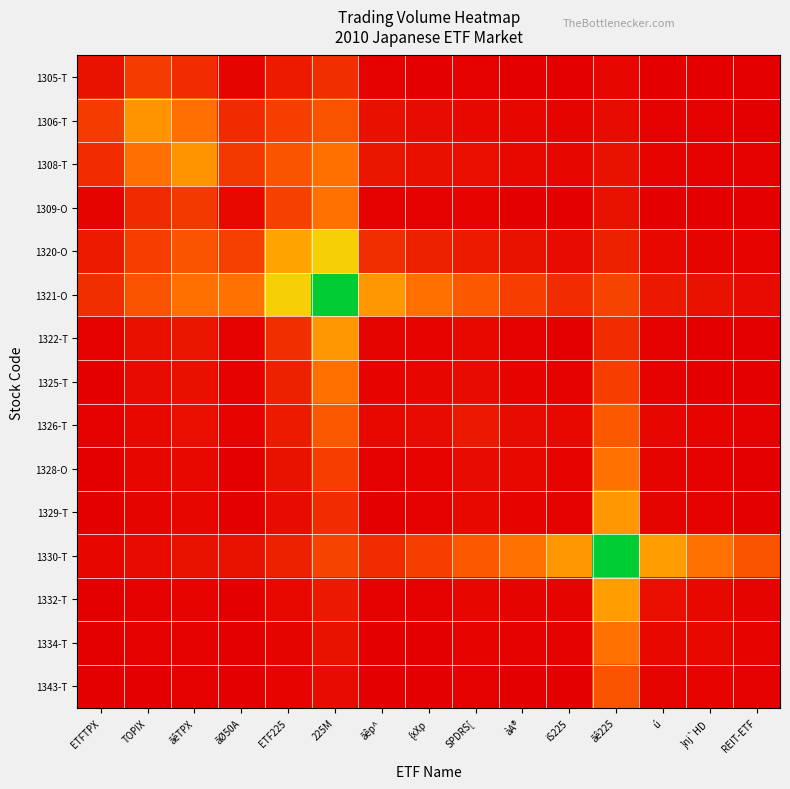

Reading left to right, extract all data points from this chart.

1305-T: ETFTPX=0.0	TOPIX=0.2	ãêTPX=0.1	ãØ50A=0.0	ETF225=0.1	225M=0.1	ãêp^=0.0	{xXp=0.0	SPDRS[=0.0	àA®=0.0	iS225=0.0	ãê225=0.0	ú=0.0	}nj`HD=0.0	REIT-ETF=0.0
1306-T: ETFTPX=0.2	TOPIX=0.4	ãêTPX=0.3	ãØ50A=0.1	ETF225=0.2	225M=0.2	ãêp^=0.0	{xXp=0.0	SPDRS[=0.0	àA®=0.0	iS225=0.0	ãê225=0.0	ú=0.0	}nj`HD=0.0	REIT-ETF=0.0
1308-T: ETFTPX=0.1	TOPIX=0.3	ãêTPX=0.4	ãØ50A=0.1	ETF225=0.2	225M=0.3	ãêp^=0.1	{xXp=0.0	SPDRS[=0.0	àA®=0.0	iS225=0.0	ãê225=0.0	ú=0.0	}nj`HD=0.0	REIT-ETF=0.0
1309-O: ETFTPX=0.0	TOPIX=0.1	ãêTPX=0.1	ãØ50A=0.0	ETF225=0.2	225M=0.3	ãêp^=0.0	{xXp=0.0	SPDRS[=0.0	àA®=0.0	iS225=0.0	ãê225=0.0	ú=0.0	}nj`HD=0.0	REIT-ETF=0.0
1320-O: ETFTPX=0.1	TOPIX=0.2	ãêTPX=0.2	ãØ50A=0.2	ETF225=0.4	225M=0.5	ãêp^=0.1	{xXp=0.1	SPDRS[=0.1	àA®=0.0	iS225=0.0	ãê225=0.1	ú=0.0	}nj`HD=0.0	REIT-ETF=0.0
1321-O: ETFTPX=0.1	TOPIX=0.2	ãêTPX=0.3	ãØ50A=0.3	ETF225=0.5	225M=1.0	ãêp^=0.4	{xXp=0.3	SPDRS[=0.2	àA®=0.2	iS225=0.1	ãê225=0.2	ú=0.1	}nj`HD=0.0	REIT-ETF=0.0
1322-T: ETFTPX=0.0	TOPIX=0.0	ãêTPX=0.1	ãØ50A=0.0	ETF225=0.1	225M=0.4	ãêp^=0.0	{xXp=0.0	SPDRS[=0.0	àA®=0.0	iS225=0.0	ãê225=0.1	ú=0.0	}nj`HD=0.0	REIT-ETF=0.0
1325-T: ETFTPX=0.0	TOPIX=0.0	ãêTPX=0.0	ãØ50A=0.0	ETF225=0.1	225M=0.3	ãêp^=0.0	{xXp=0.0	SPDRS[=0.0	àA®=0.0	iS225=0.0	ãê225=0.2	ú=0.0	}nj`HD=0.0	REIT-ETF=0.0
1326-T: ETFTPX=0.0	TOPIX=0.0	ãêTPX=0.0	ãØ50A=0.0	ETF225=0.1	225M=0.2	ãêp^=0.0	{xXp=0.0	SPDRS[=0.1	àA®=0.0	iS225=0.0	ãê225=0.2	ú=0.0	}nj`HD=0.0	REIT-ETF=0.0
1328-O: ETFTPX=0.0	TOPIX=0.0	ãêTPX=0.0	ãØ50A=0.0	ETF225=0.0	225M=0.2	ãêp^=0.0	{xXp=0.0	SPDRS[=0.0	àA®=0.0	iS225=0.0	ãê225=0.3	ú=0.0	}nj`HD=0.0	REIT-ETF=0.0
1329-T: ETFTPX=0.0	TOPIX=0.0	ãêTPX=0.0	ãØ50A=0.0	ETF225=0.0	225M=0.1	ãêp^=0.0	{xXp=0.0	SPDRS[=0.0	àA®=0.0	iS225=0.0	ãê225=0.4	ú=0.0	}nj`HD=0.0	REIT-ETF=0.0
1330-T: ETFTPX=0.0	TOPIX=0.0	ãêTPX=0.0	ãØ50A=0.0	ETF225=0.1	225M=0.2	ãêp^=0.1	{xXp=0.2	SPDRS[=0.2	àA®=0.3	iS225=0.4	ãê225=1.0	ú=0.4	}nj`HD=0.3	REIT-ETF=0.2
1332-T: ETFTPX=0.0	TOPIX=0.0	ãêTPX=0.0	ãØ50A=0.0	ETF225=0.0	225M=0.1	ãêp^=0.0	{xXp=0.0	SPDRS[=0.0	àA®=0.0	iS225=0.0	ãê225=0.4	ú=0.0	}nj`HD=0.0	REIT-ETF=0.0
1334-T: ETFTPX=0.0	TOPIX=0.0	ãêTPX=0.0	ãØ50A=0.0	ETF225=0.0	225M=0.0	ãêp^=0.0	{xXp=0.0	SPDRS[=0.0	àA®=0.0	iS225=0.0	ãê225=0.3	ú=0.0	}nj`HD=0.0	REIT-ETF=0.0
1343-T: ETFTPX=0.0	TOPIX=0.0	ãêTPX=0.0	ãØ50A=0.0	ETF225=0.0	225M=0.0	ãêp^=0.0	{xXp=0.0	SPDRS[=0.0	àA®=0.0	iS225=0.0	ãê225=0.2	ú=0.0	}nj`HD=0.0	REIT-ETF=0.0